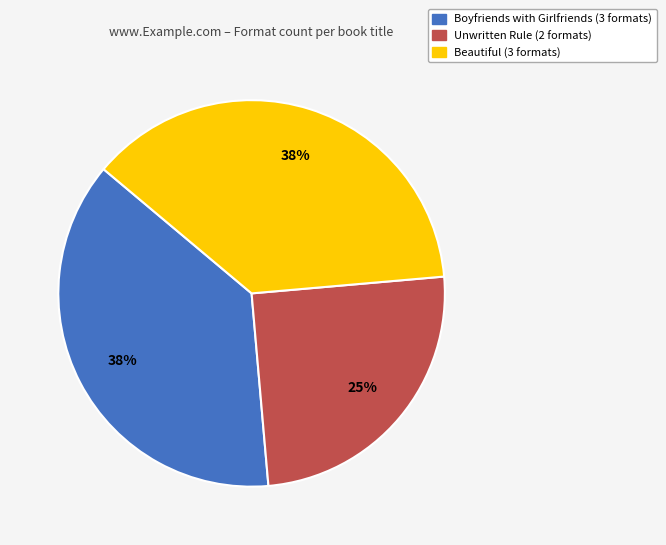

Which slice is the smallest?

Unwritten Rule (2 formats)